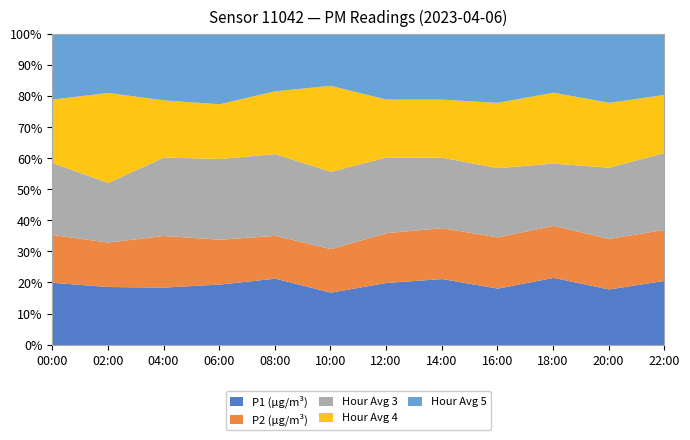

True or false: Hour4 and P2 cross at least once.

False